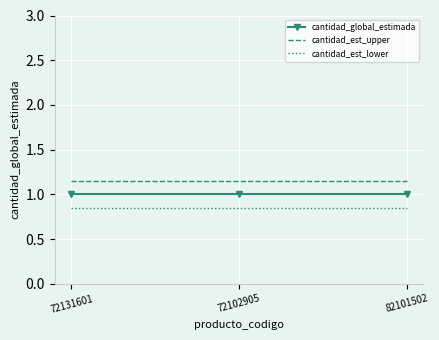

The cantidad_global_estimada series shows 1.0 at 82101502. True or false?

True